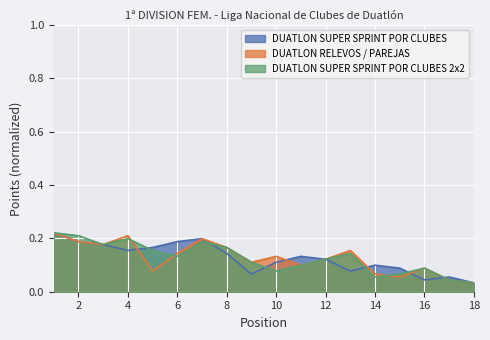

What is the value of the DUATLON SUPER SPRINT POR CLUBES 2x2 point at the 16th from the left?

0.1